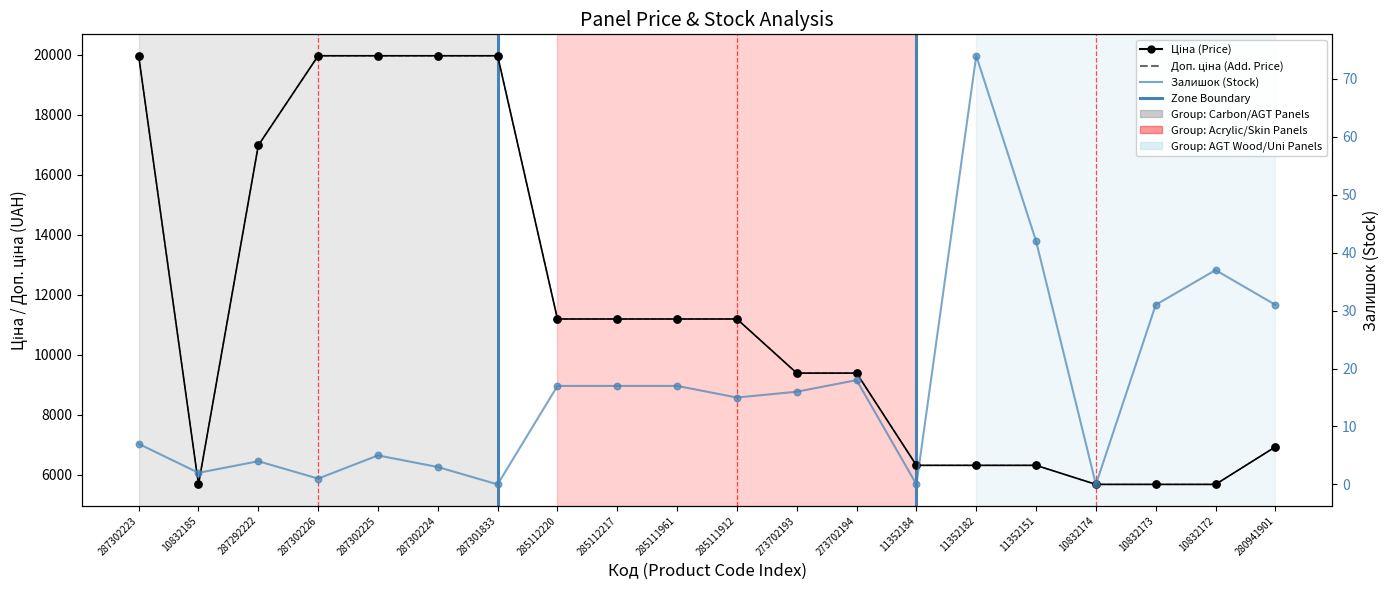

What are all the series names shown in the legend?

Ціна, Доп. ціна, Залишок